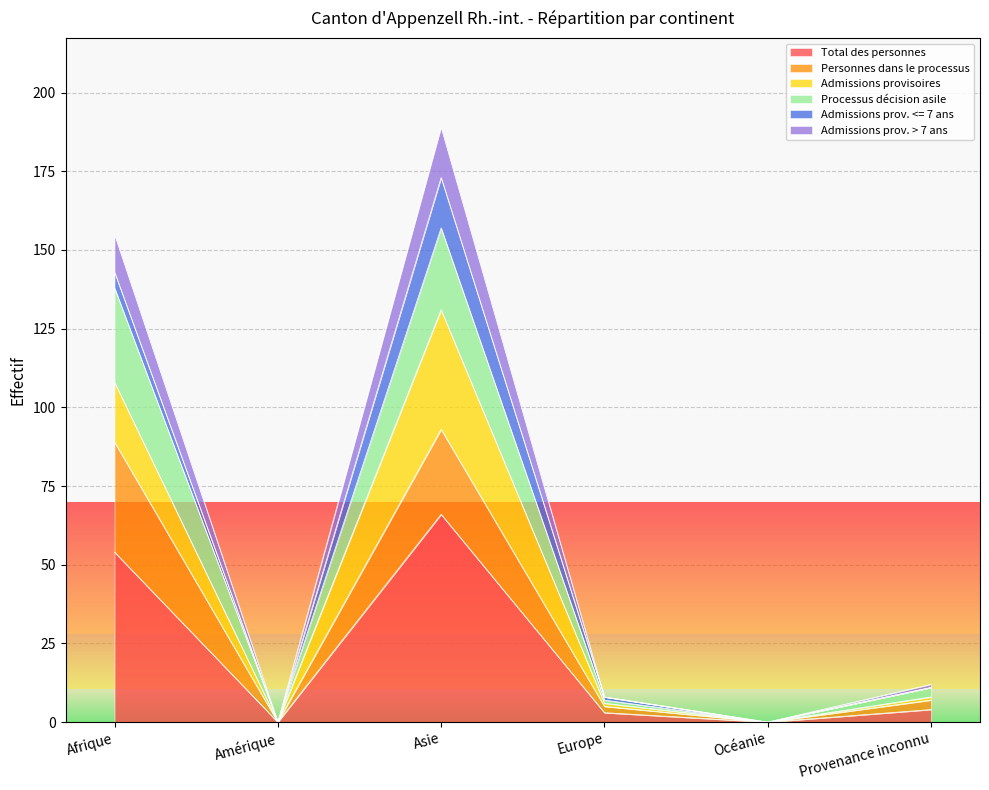

At how many categories does at least one series exceed 70?

2